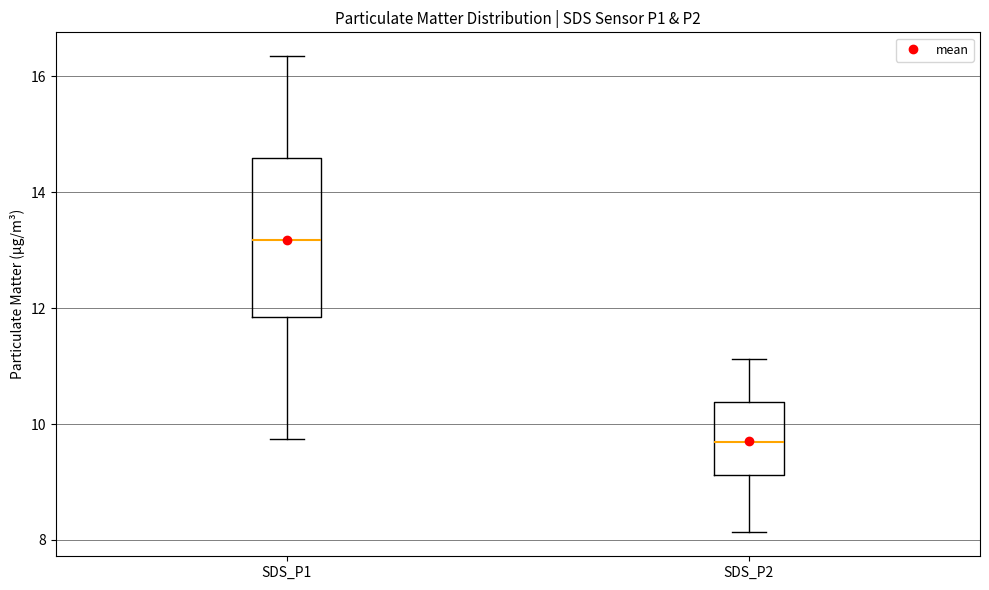

Reading left to right, read every box against the y-axis: the position of its median line, the range the box covers, and the ends of its whiskers. The values are not printed on the chart, so give them approximately, as read against the axis.

SDS_P1: median 13.2, box 11.8 to 14.6, whiskers 9.8 to 16.4
SDS_P2: median 9.6, box 9.2 to 10.4, whiskers 8.2 to 11.2